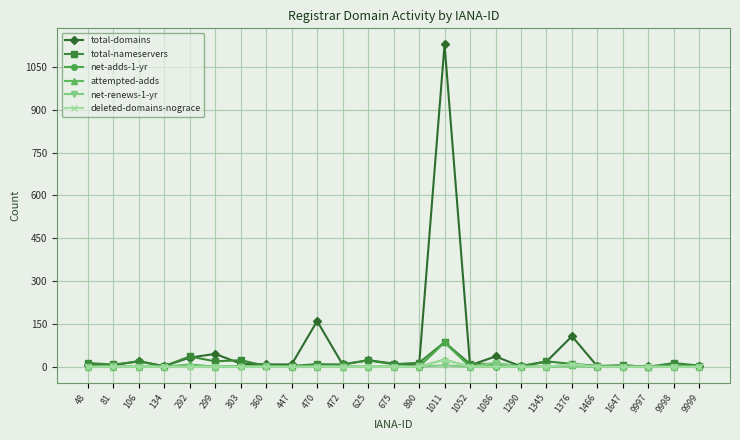

Is it true that attempted-adds equals 25 at 1011?

True